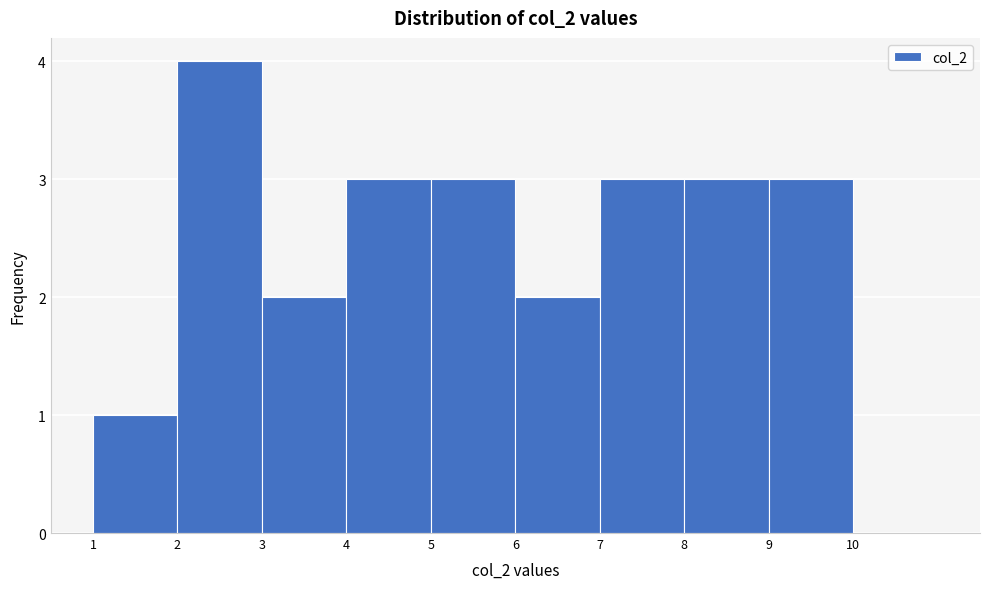

How tall is the bar that spans 5 to 6 on the x-axis? The values are not printed on the chart, so give them approximately, as read against the axis.

3